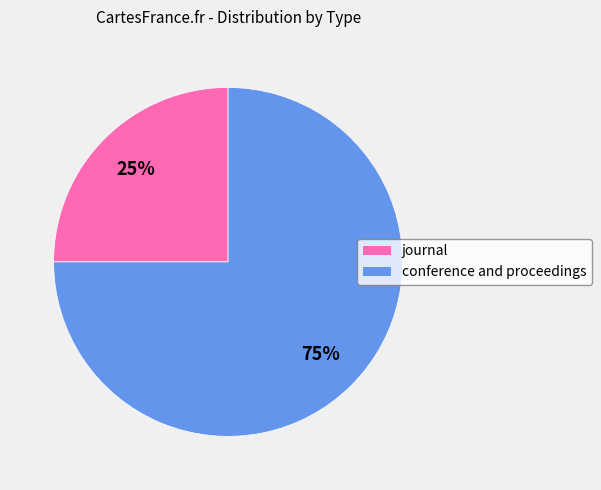

Between conference and proceedings and journal, which is larger?

conference and proceedings